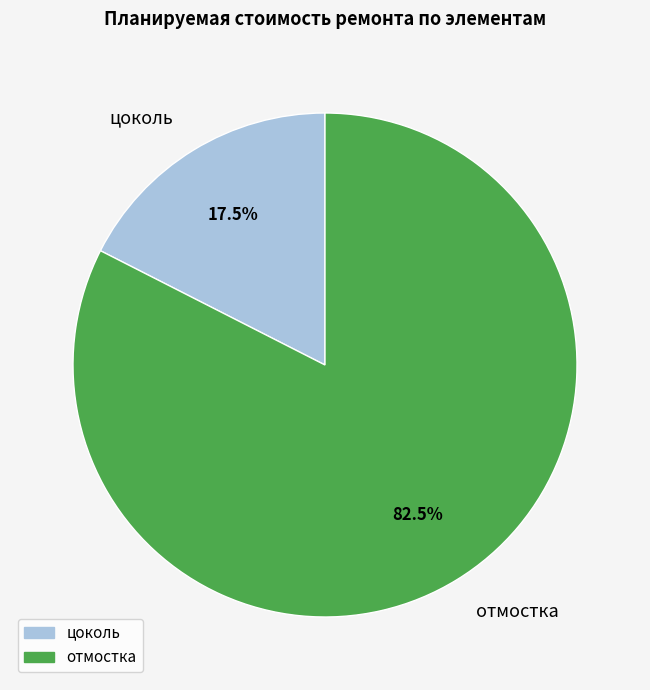

Count the number of slices in the pie.

2